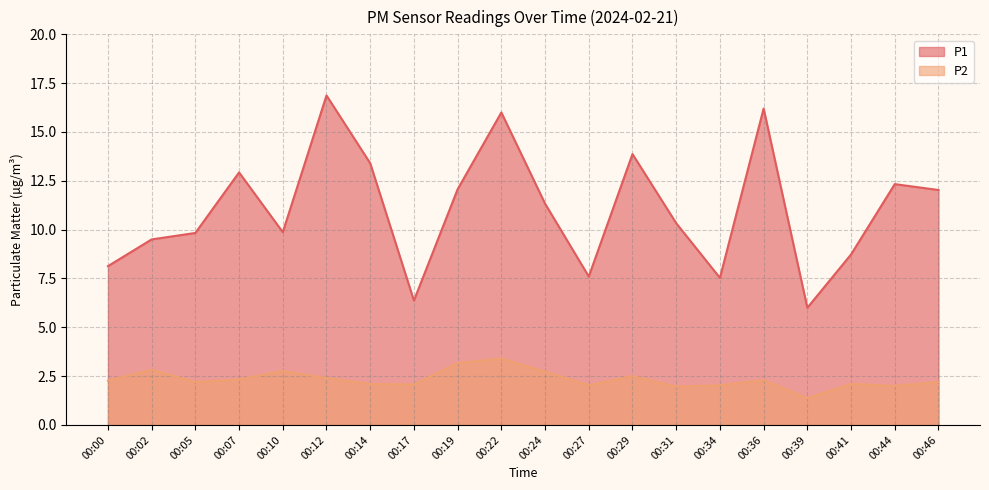

Reading right to left, transcribe all the data shown in this chart.

P1: 00:46=12.0	00:44=12.3	00:41=8.7	00:39=6.0	00:36=16.2	00:34=7.5	00:31=10.3	00:29=13.9	00:27=7.6	00:24=11.3	00:22=16.0	00:19=12.1	00:17=6.4	00:14=13.4	00:12=16.9	00:10=9.9	00:07=12.9	00:05=9.8	00:02=9.5	00:00=8.1
P2: 00:46=2.2	00:44=2.0	00:41=2.1	00:39=1.4	00:36=2.3	00:34=2.0	00:31=2.0	00:29=2.5	00:27=2.0	00:24=2.7	00:22=3.4	00:19=3.2	00:17=2.1	00:14=2.1	00:12=2.4	00:10=2.8	00:07=2.3	00:05=2.2	00:02=2.8	00:00=2.3